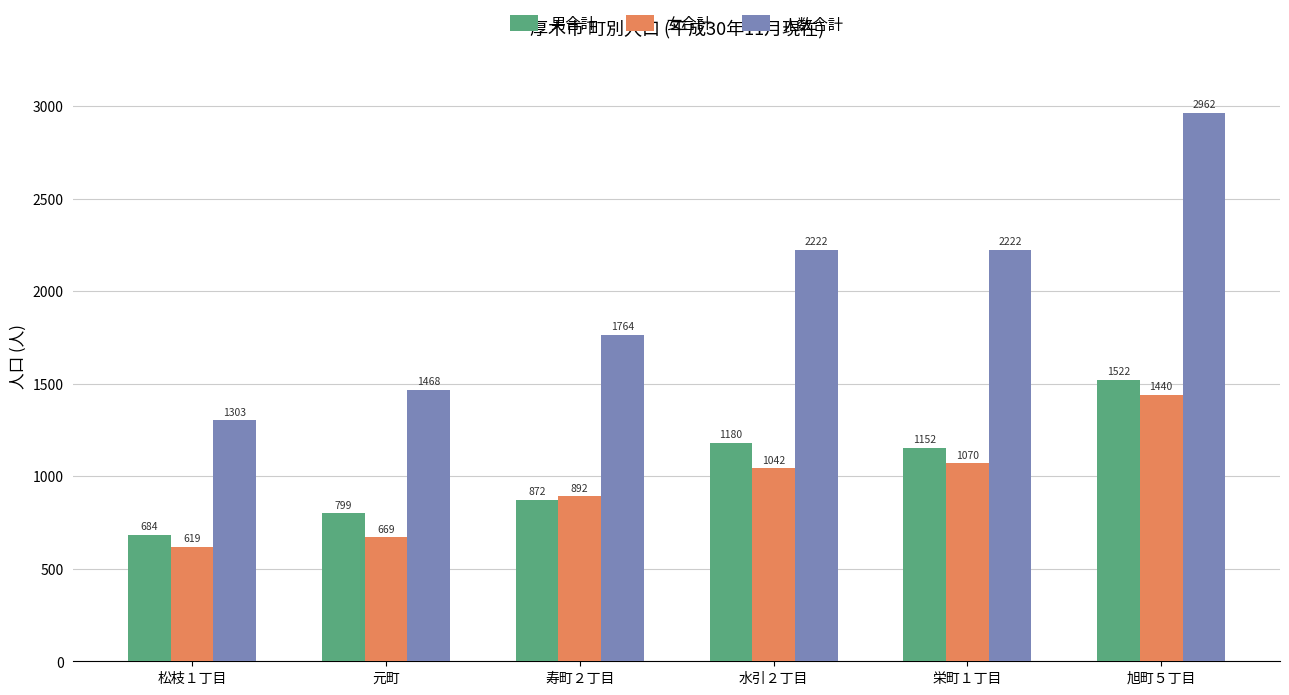

What are all the series names shown in the legend?

男合計, 女合計, 人数合計